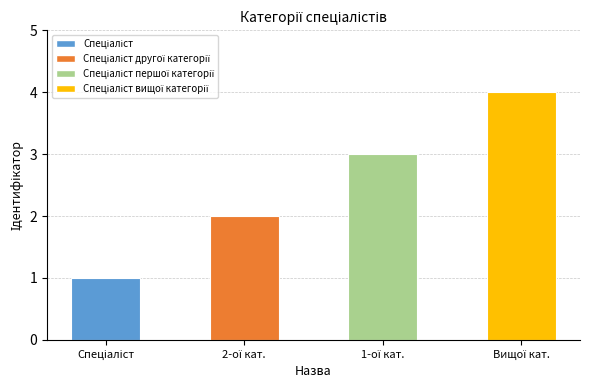

What is the sum of all values?

10